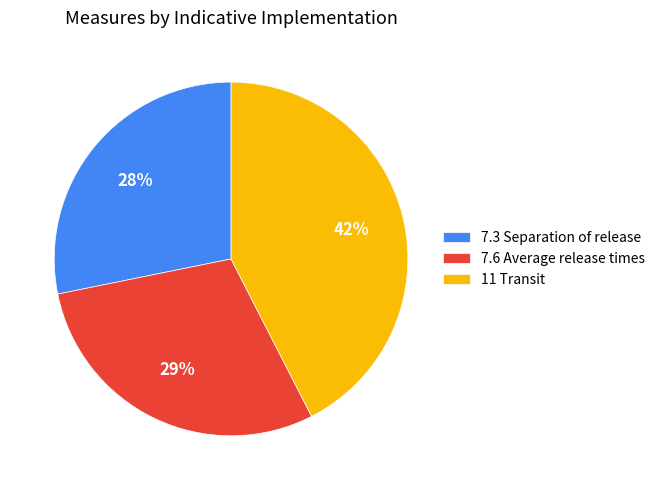

What is the ratio of the value at 7.3 Separation of release to the value at 7.6 Average release times?

1.0